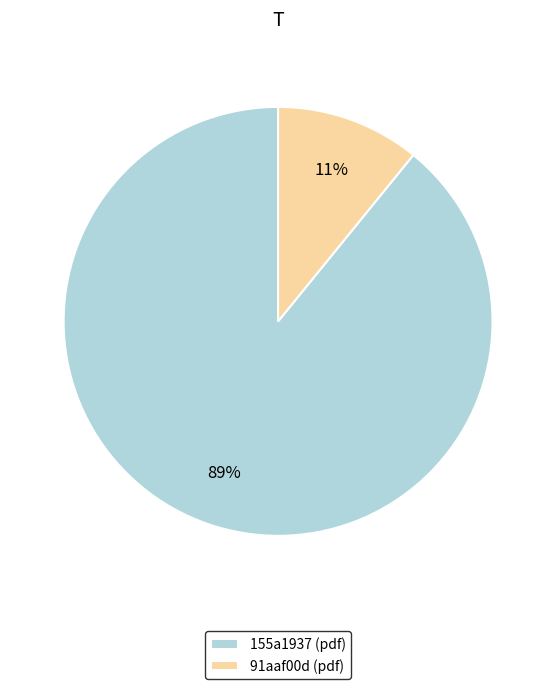

Is the sum of 155a1937 (pdf) and 91aaf00d (pdf) greater than half?

Yes